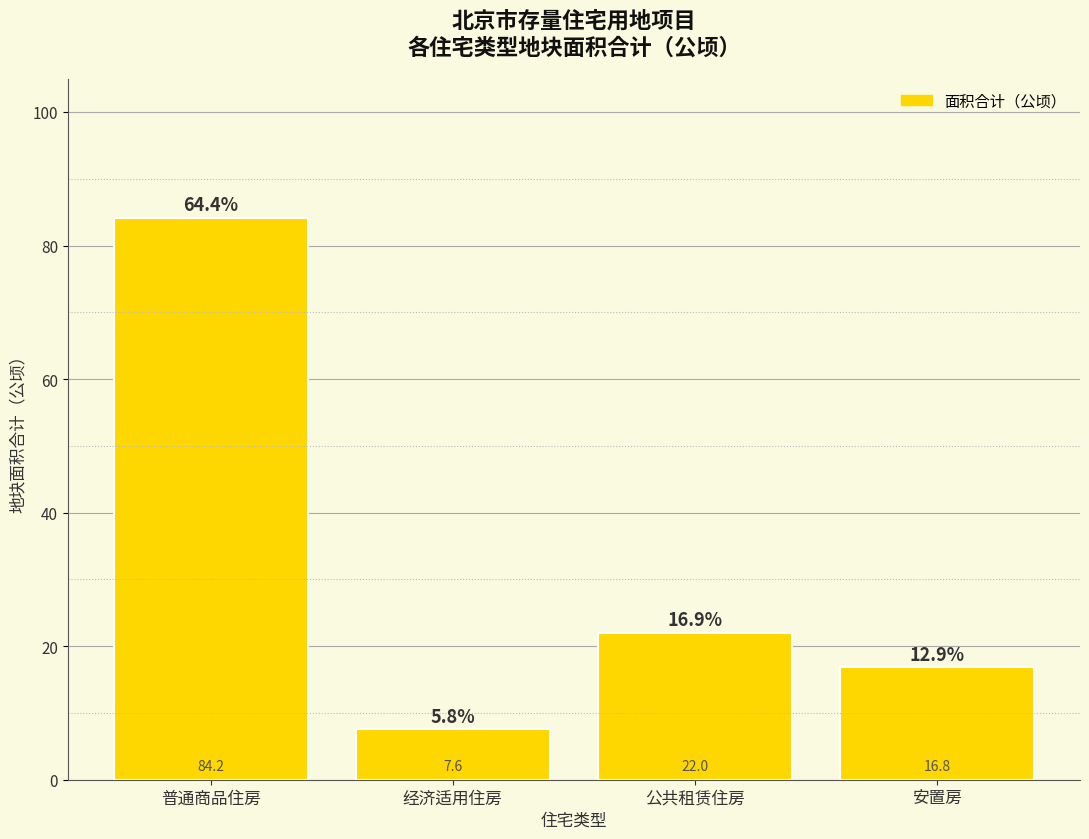

Rank the categories by value from highest to lowest.

普通商品住房, 公共租赁住房, 安置房, 经济适用住房